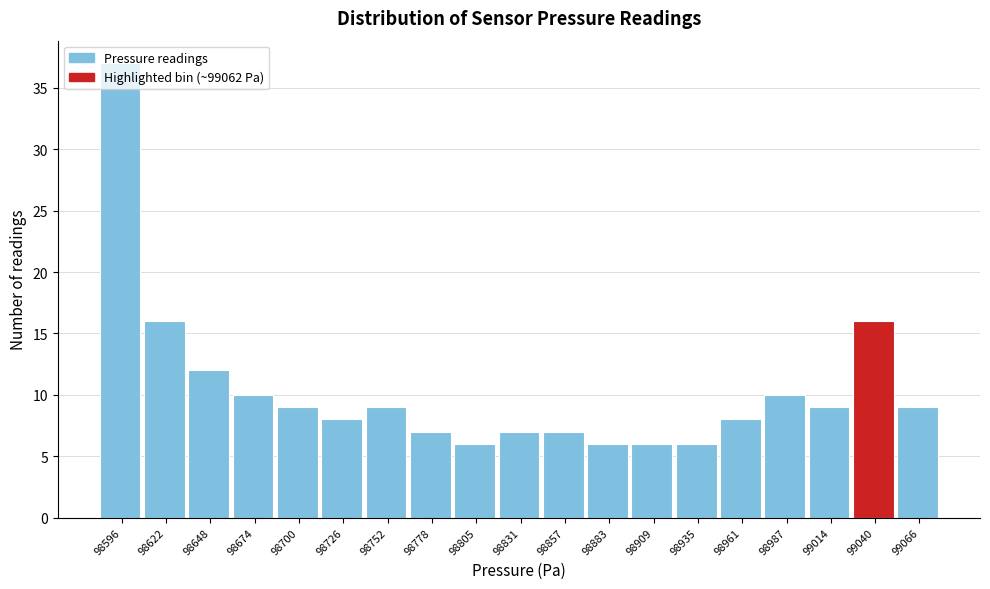

What is the average value?

10